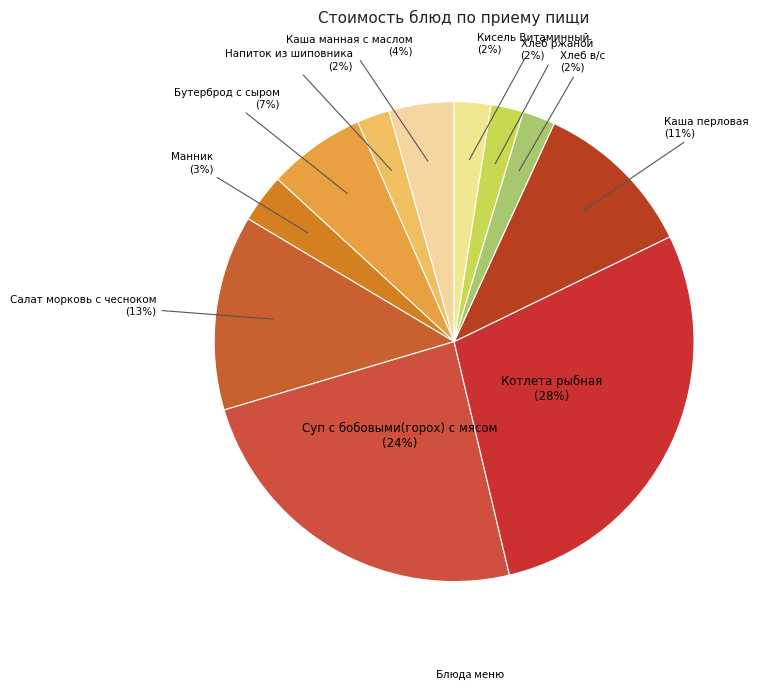

Count the number of slices in the pie.

11